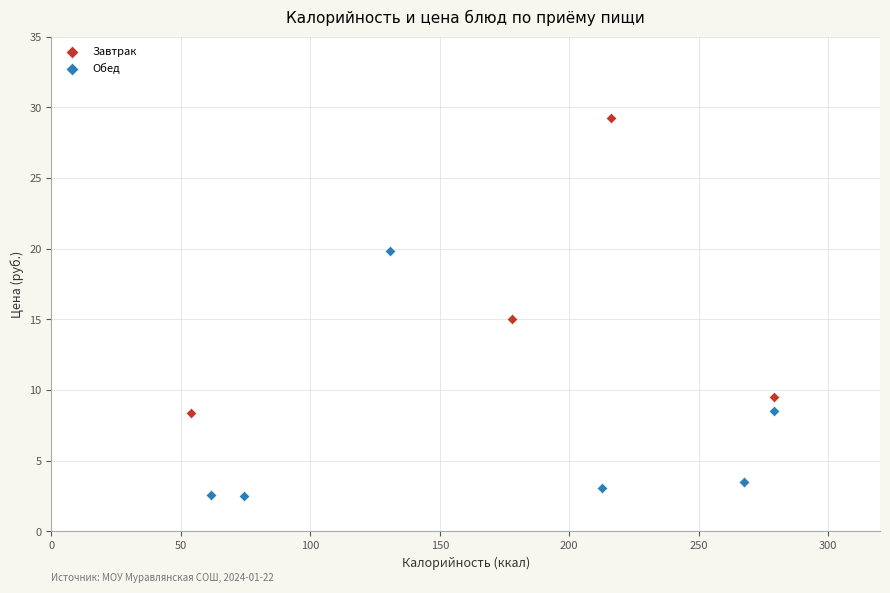

Which series has the largest Y range (max minus min)?

Завтрак